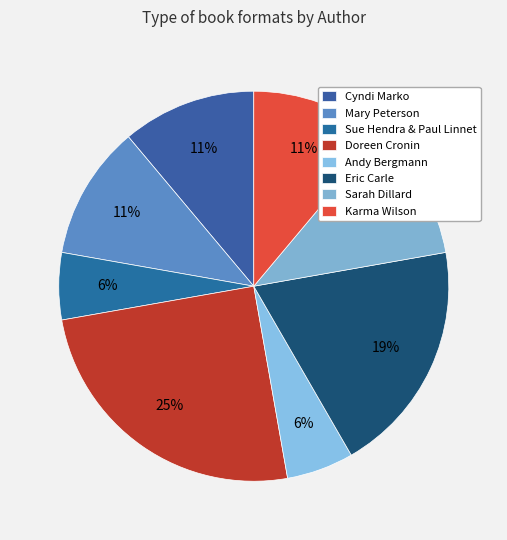

How many slices are in this pie chart?

8